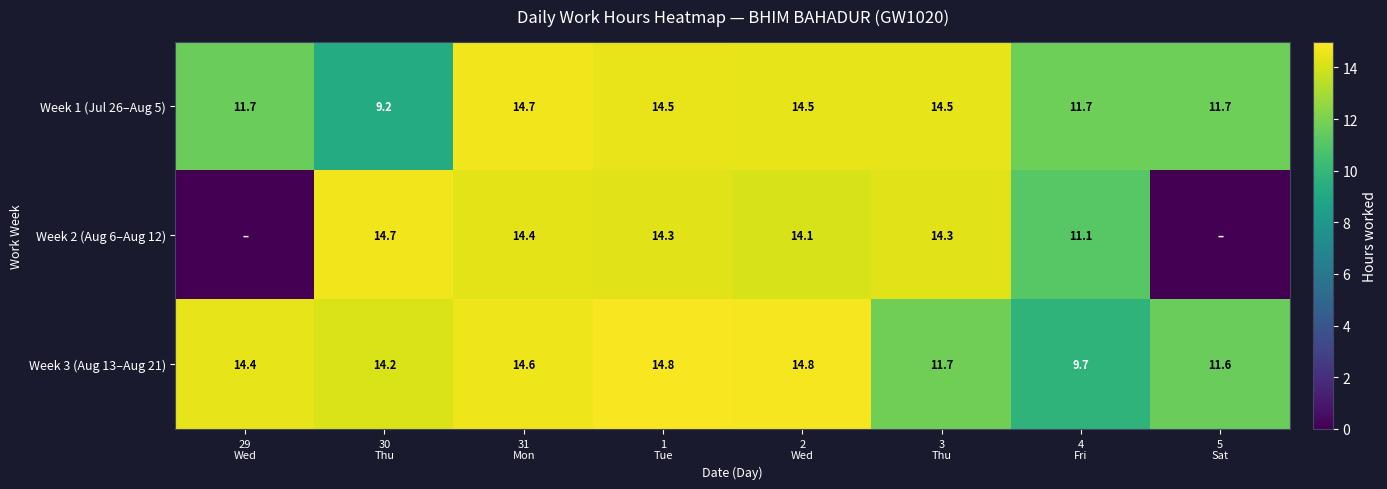

What is the maximum value for Week 1 (Jul 26–Aug 5)?

14.7